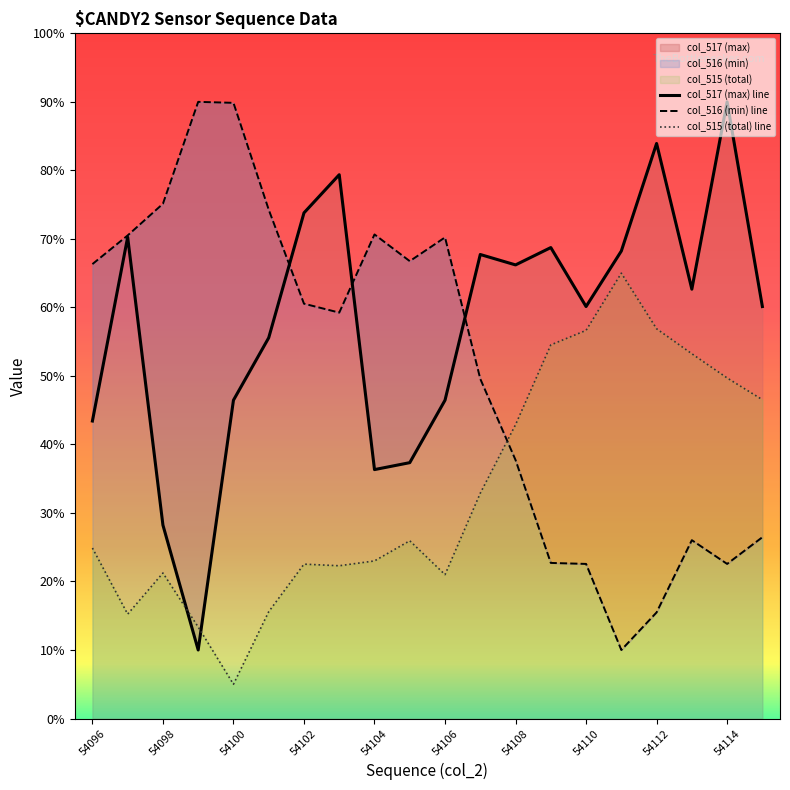

Which category has the highest value across all series?

54099